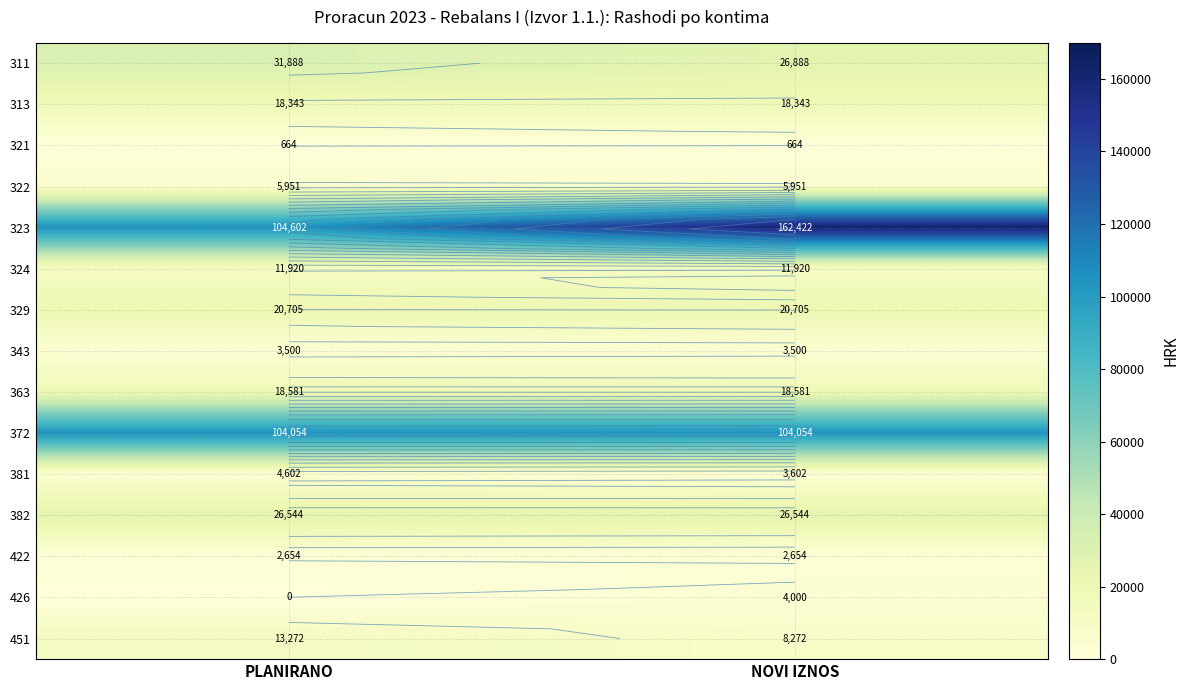

What is the maximum value shown in the chart?

162422